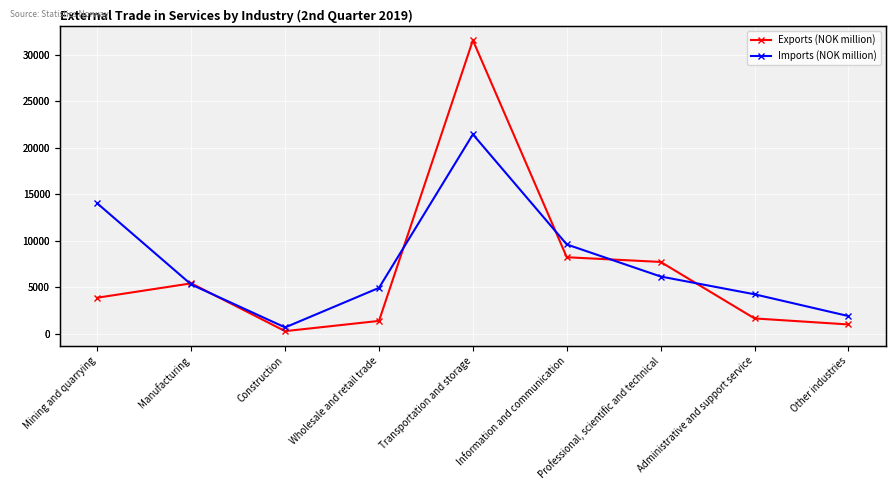

What is the value of the Exports (NOK million) point at the 3rd from the left?

285